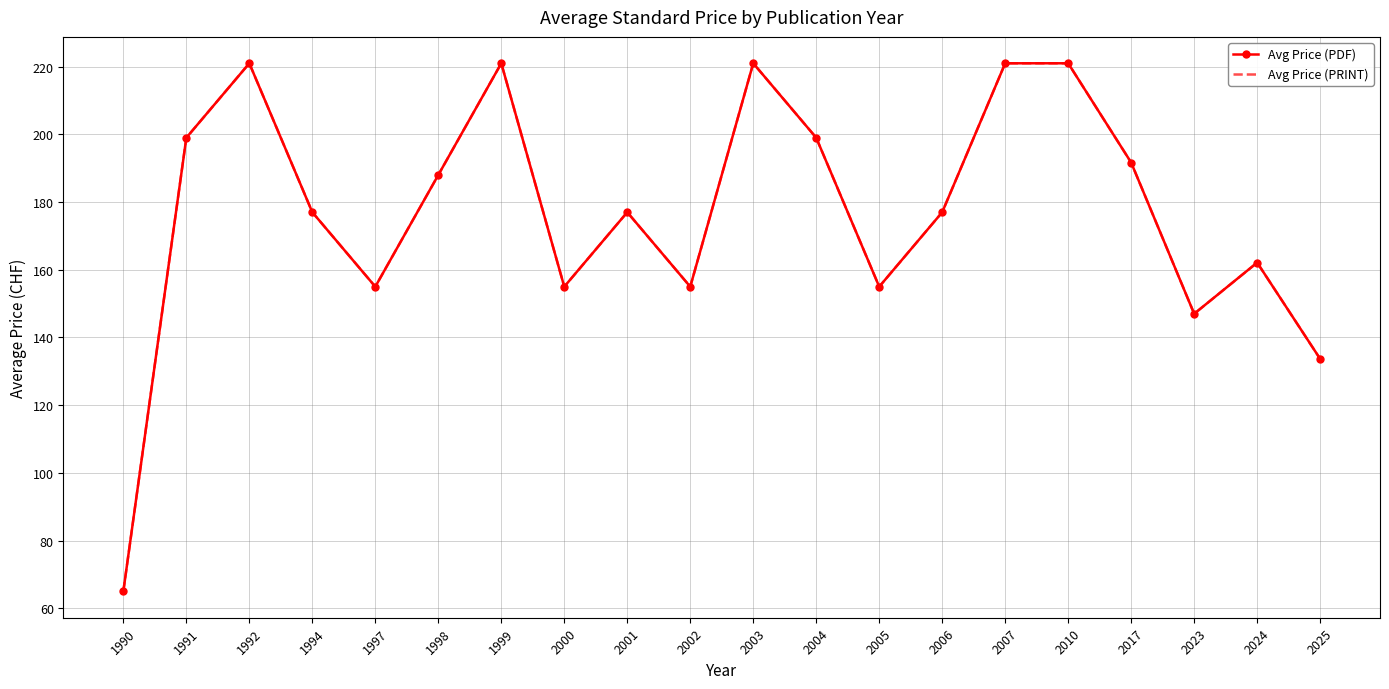

True or false: Avg Price (PDF) and Avg Price (PRINT) cross at least once.

False